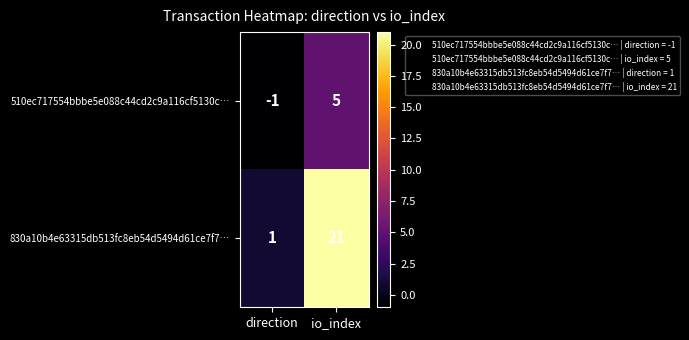

How many series are shown in this chart?

2